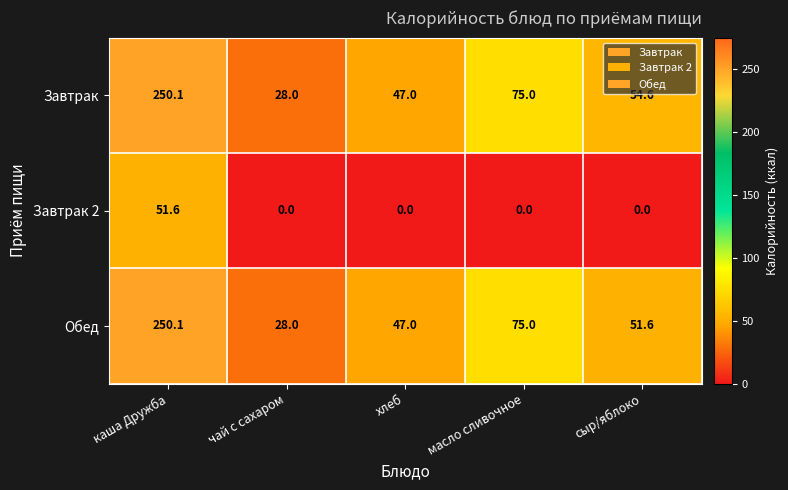

Reading left to right, list all the values displayed in this chart.

Завтрак: каша Дружба=250.1	чай с сахаром=28.0	хлеб=47.0	масло сливочное=75.0	сыр/яблоко=54.6
Завтрак 2: каша Дружба=51.6	чай с сахаром=0.0	хлеб=0.0	масло сливочное=0.0	сыр/яблоко=0.0
Обед: каша Дружба=250.1	чай с сахаром=28.0	хлеб=47.0	масло сливочное=75.0	сыр/яблоко=51.6